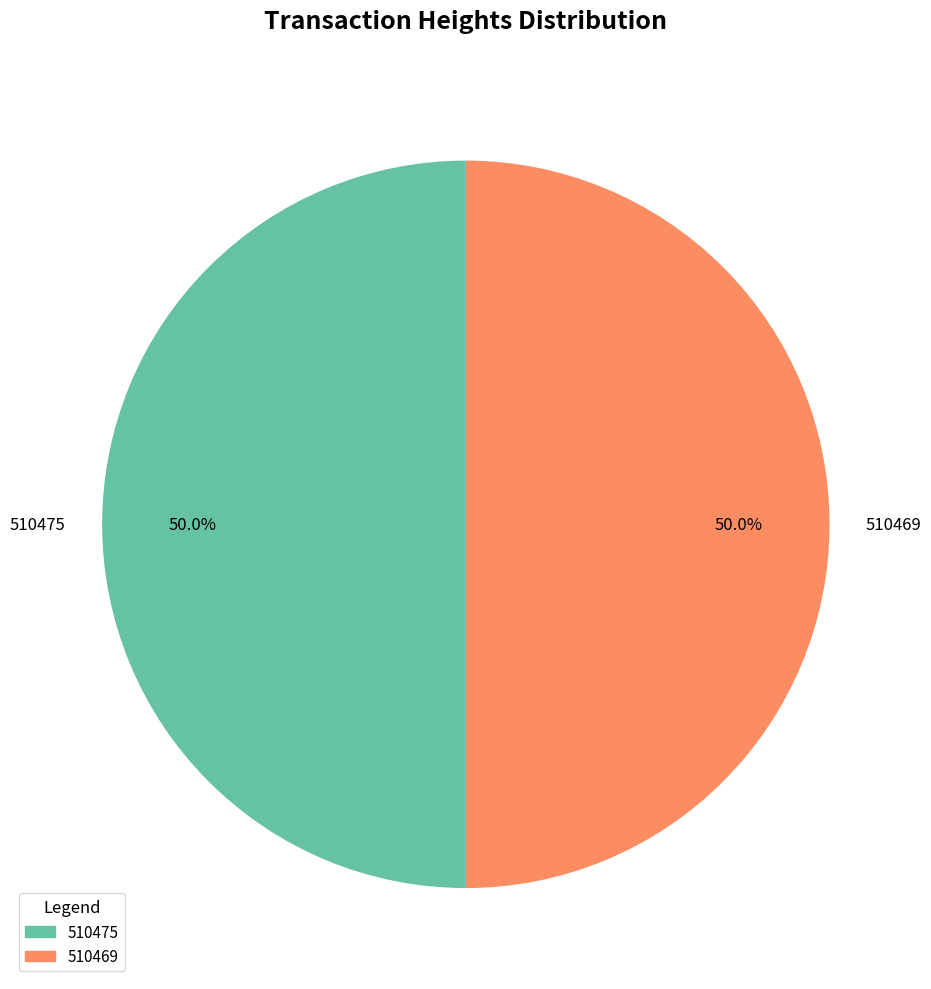

What is the ratio of the value at 510469 to the value at 510475?

1.0